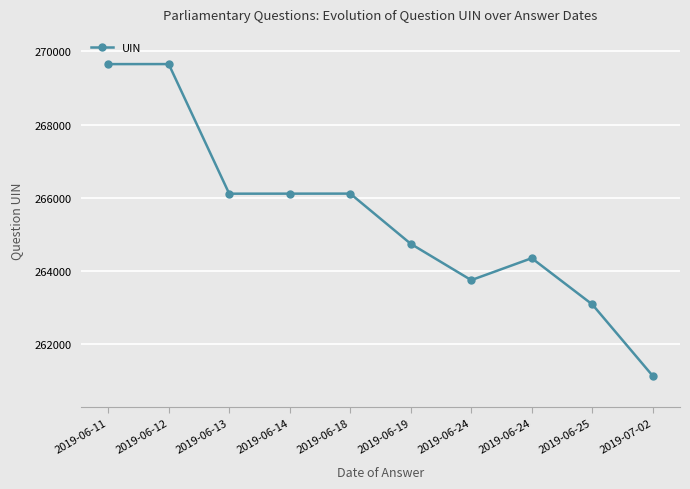

Is this an area chart (filled region under the line)?

No